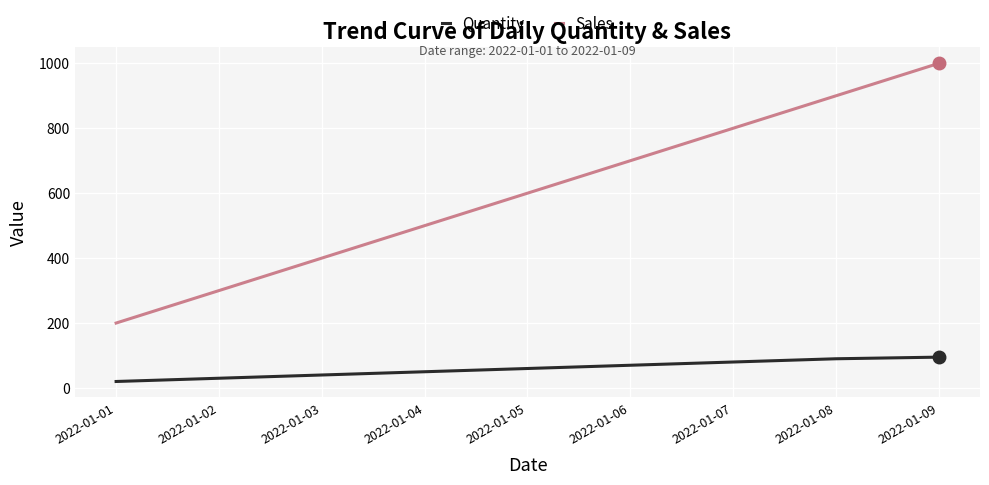

Count the Quantity values in the range 40 to 80.

5